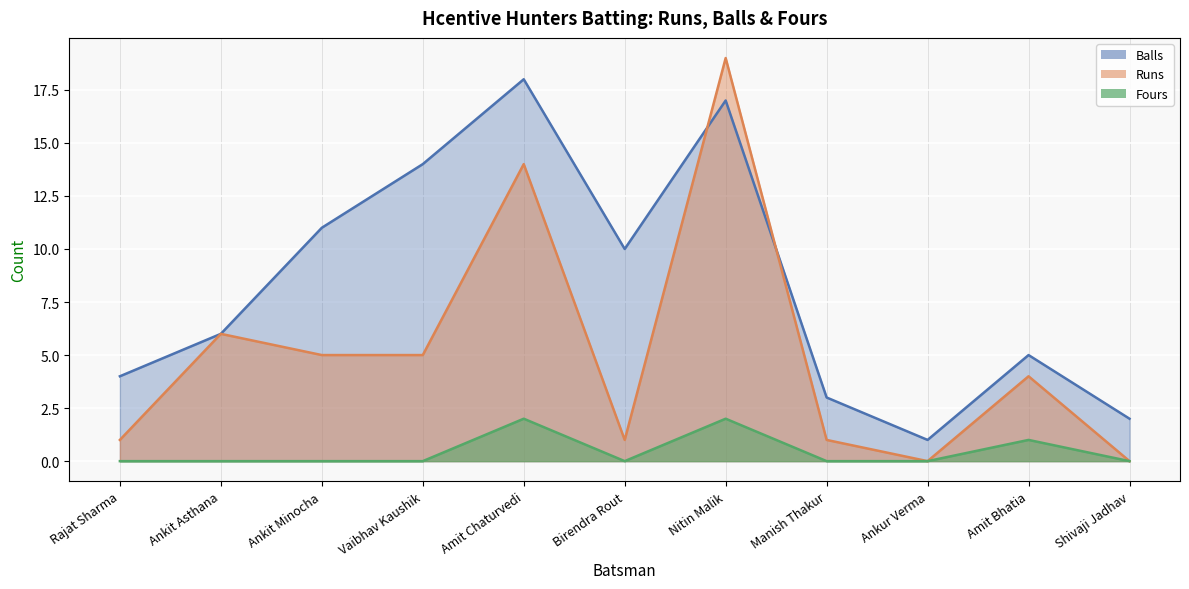

How many lines are shown in the chart?

3